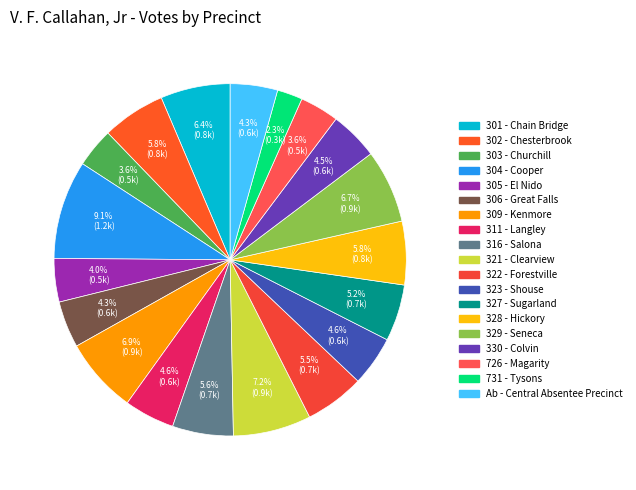

Is there any slice that represents more than half of the pie?

No